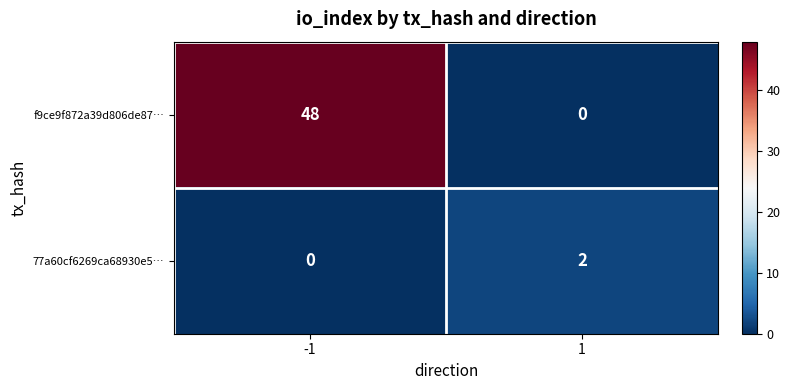

True or false: f9ce9f872a39d806de87… has a value of 48 at -1.

True